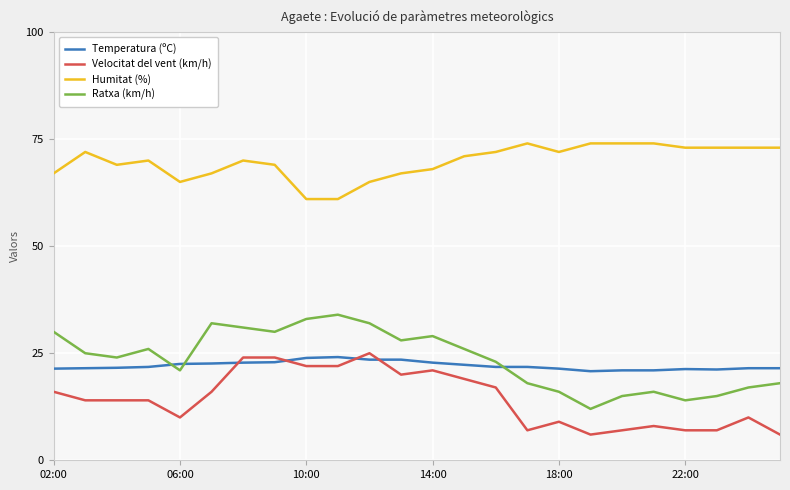

Which series has the largest total across all categories?

Humitat (%)